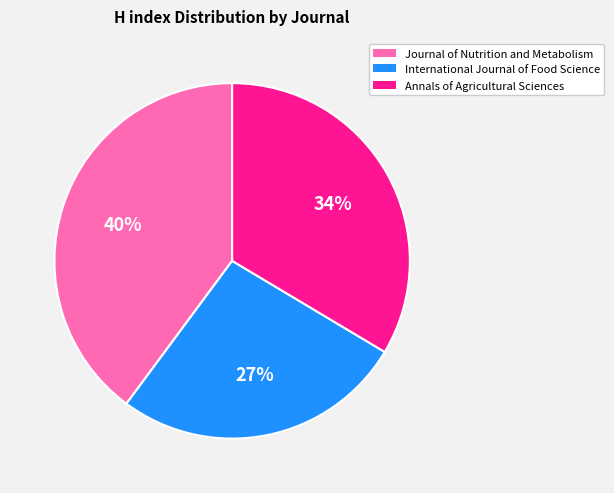

Rank the categories by value from lowest to highest.

International Journal of Food Science, Annals of Agricultural Sciences, Journal of Nutrition and Metabolism